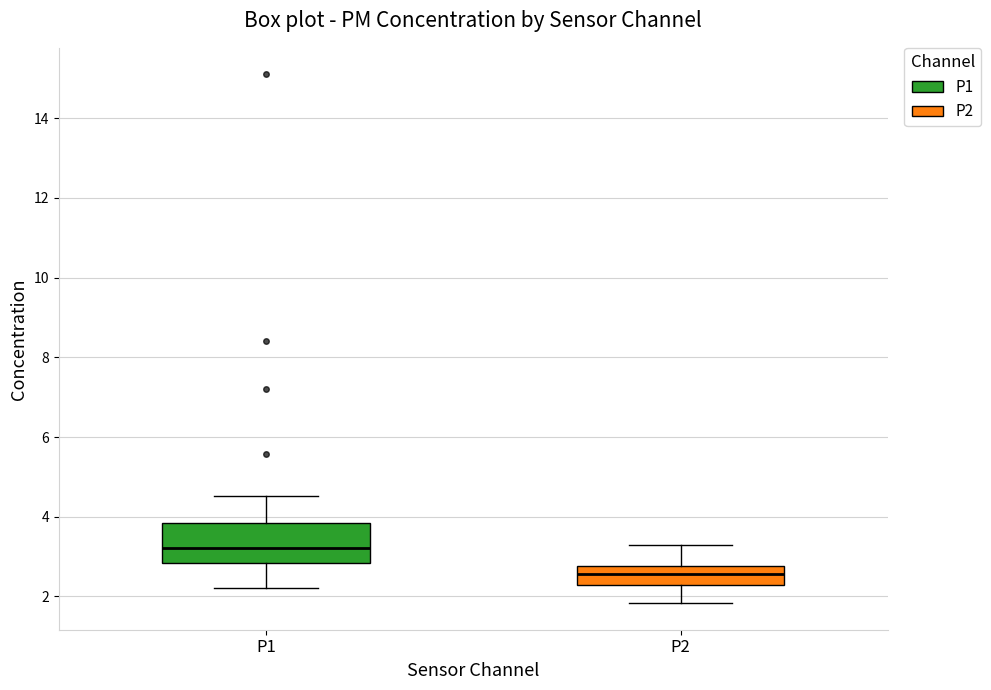

Reading left to right, transcribe this box plot: for each box, give where its median line is, the range the box spans, and where its two whiskers end, as read against the y-axis. The values are not printed on the chart, so give them approximately, as read against the axis.

P1: median 3.2, box 2.8 to 3.8, whiskers 2.2 to 4.6
P2: median 2.6, box 2.2 to 2.8, whiskers 1.8 to 3.4